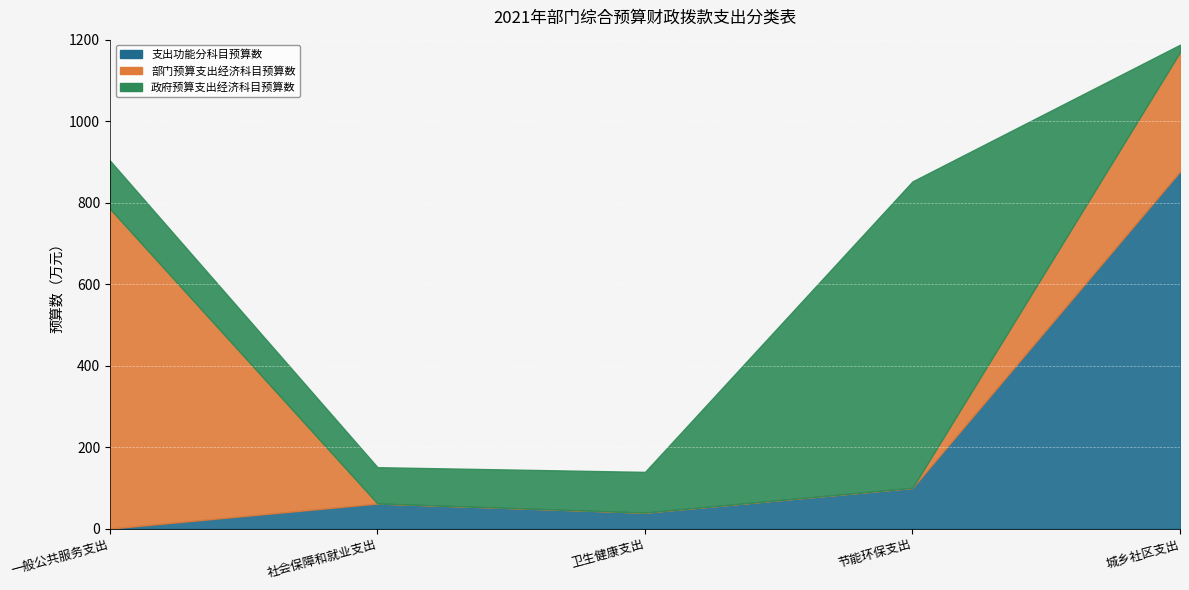

Between 0 and 1, which series saw the biggest shift?

部门预算支出经济科目预算数